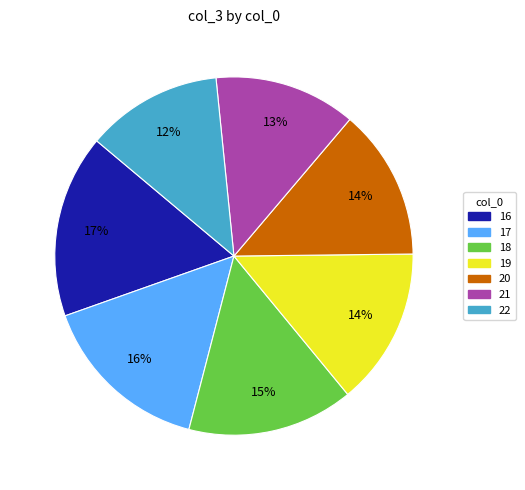

Is 16 the majority of the pie?

No